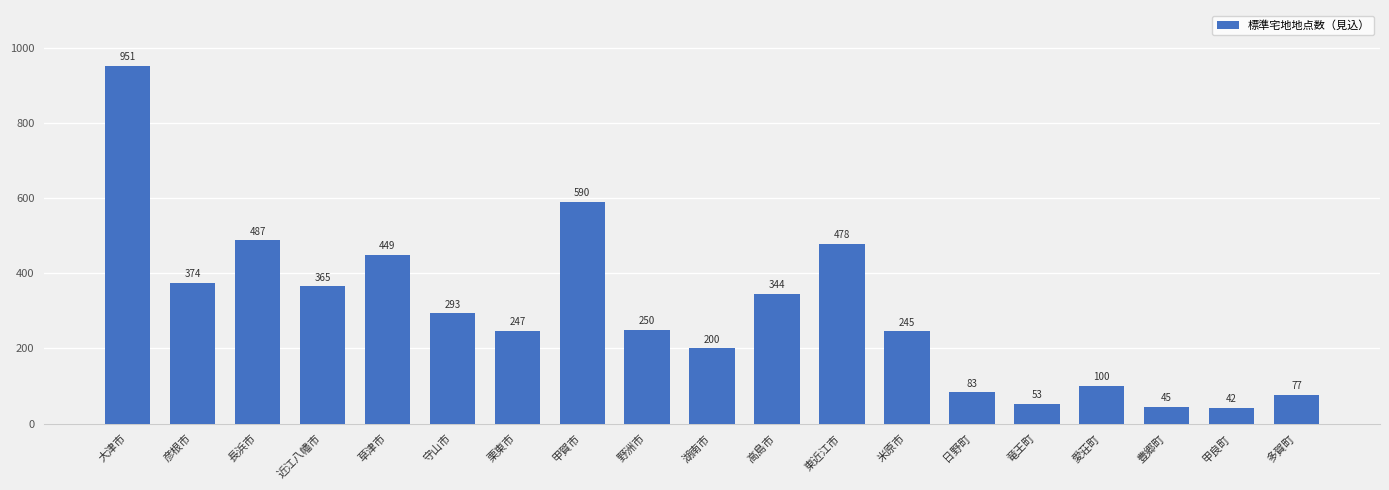

What is the difference between the second highest and second lowest values?

545